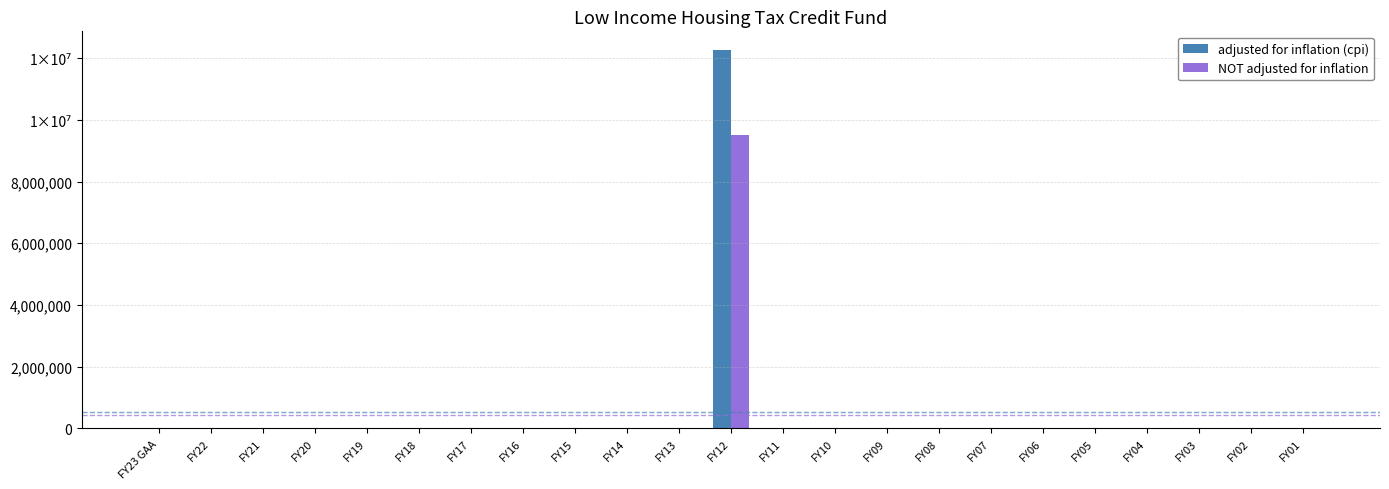

Reading right to left, what are all the values shown in this chart?

adjusted for inflation (cpi): 0	0	0	0	0	0	0	0	0	0	0	12264635	0	0	0	0	0	0	0	0	0	0	0
NOT adjusted for inflation: 0	0	0	0	0	0	0	0	0	0	0	9500000	0	0	0	0	0	0	0	0	0	0	0